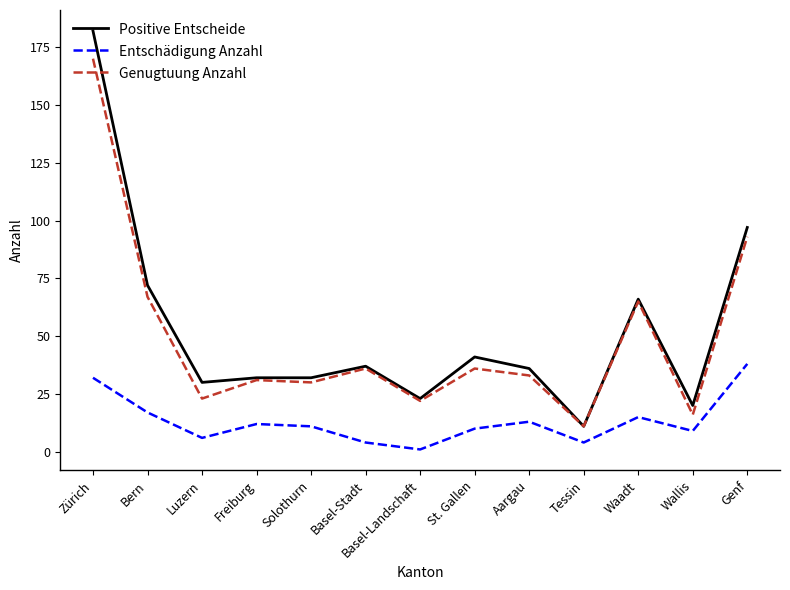

What is the lowest value of the Positive Entscheide series?

11